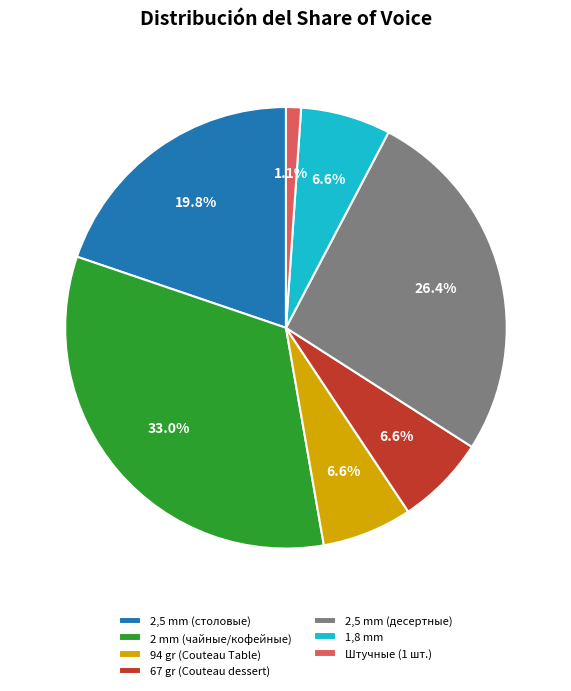

Does Штучные (1 шт.) represent more than half of the total?

No